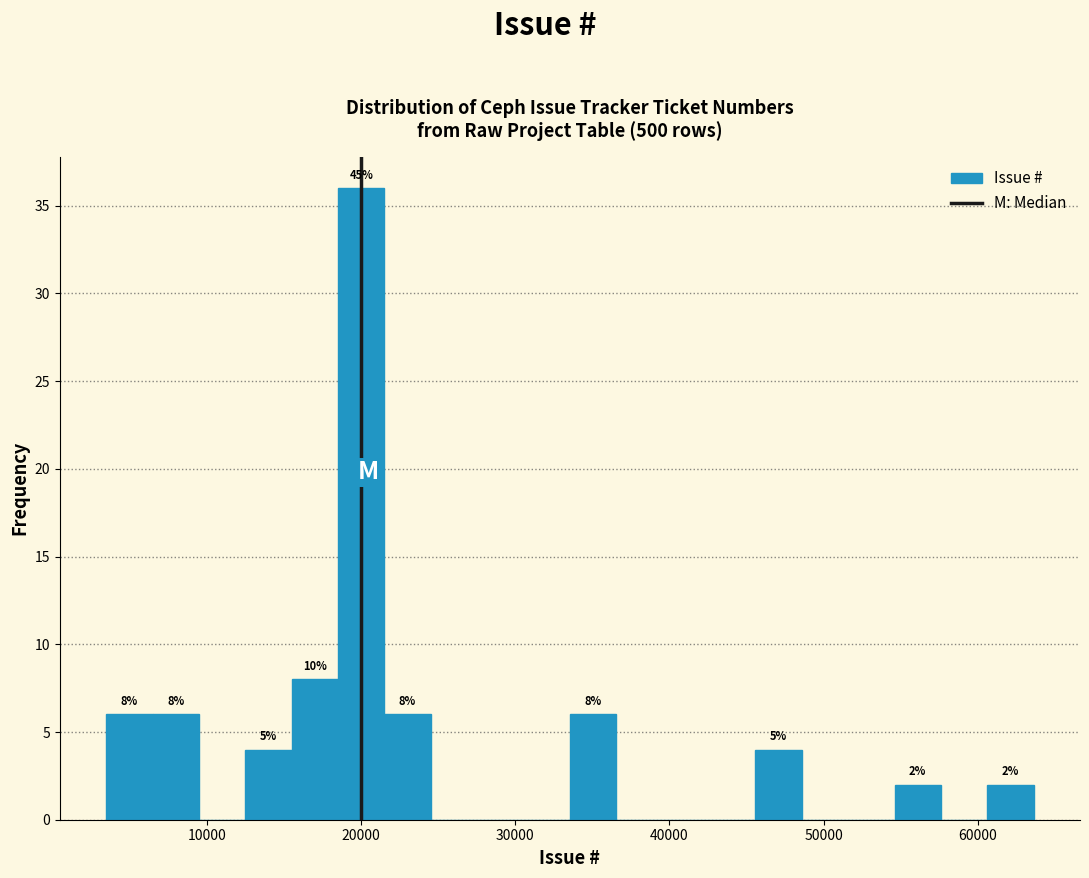

Around what value on the x-axis is the tallest bar? Give the approximate position of its centre, as read against the axis.

20000